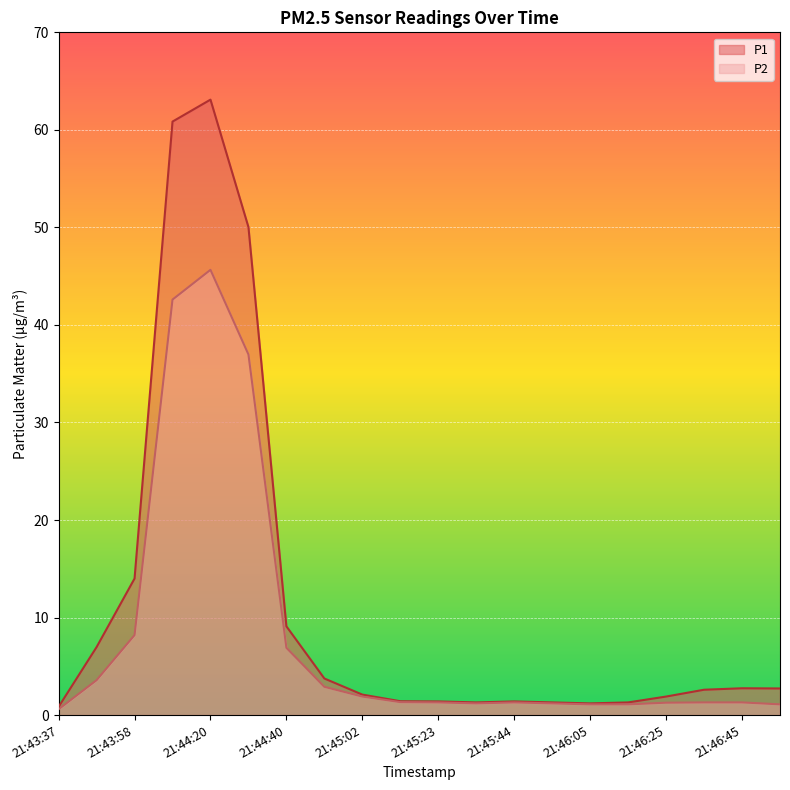

How many data points in P2 are less than 1?

1